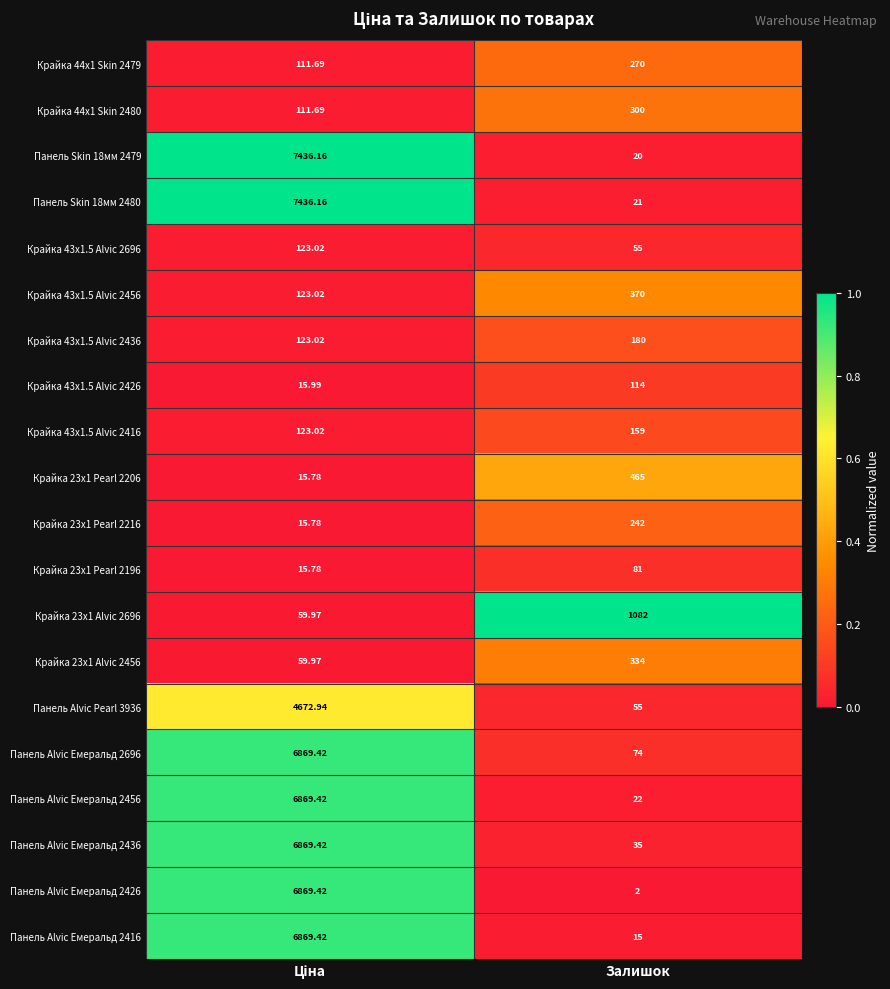

At which label does Крайка 23x1 Alvic 2696 reach its peak?

Залишок